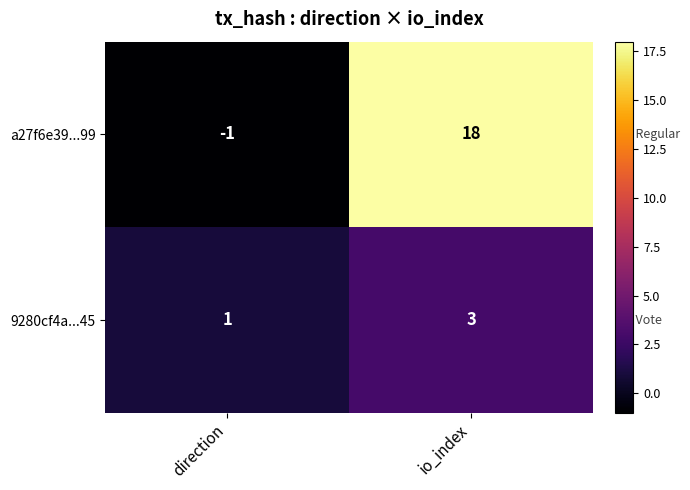

True or false: 9280cf4a...45 has a value of 1 at direction.

True